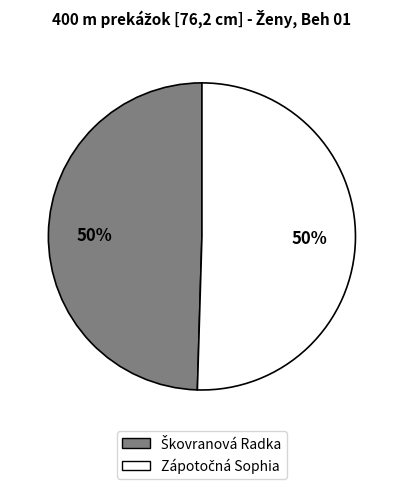

How many slices are in this pie chart?

2